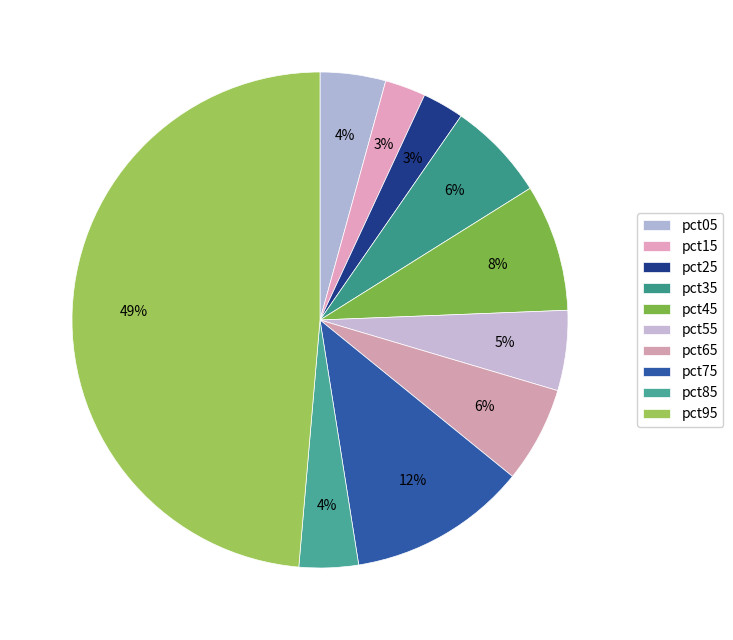

To the nearest percent, what is the average slice percentage?

10%